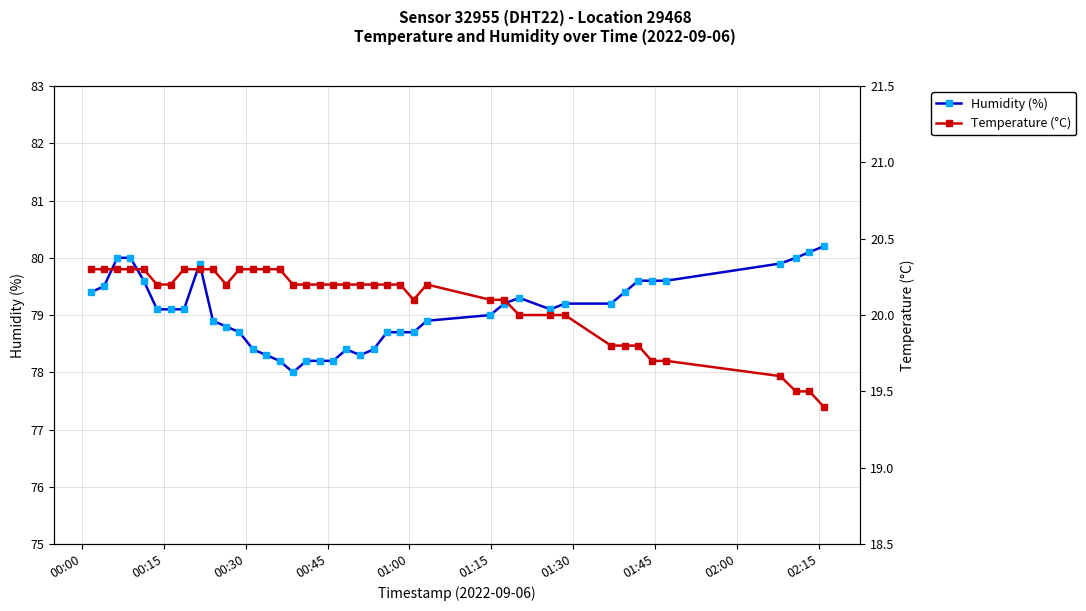

What is the minimum value shown in the chart?

19.4